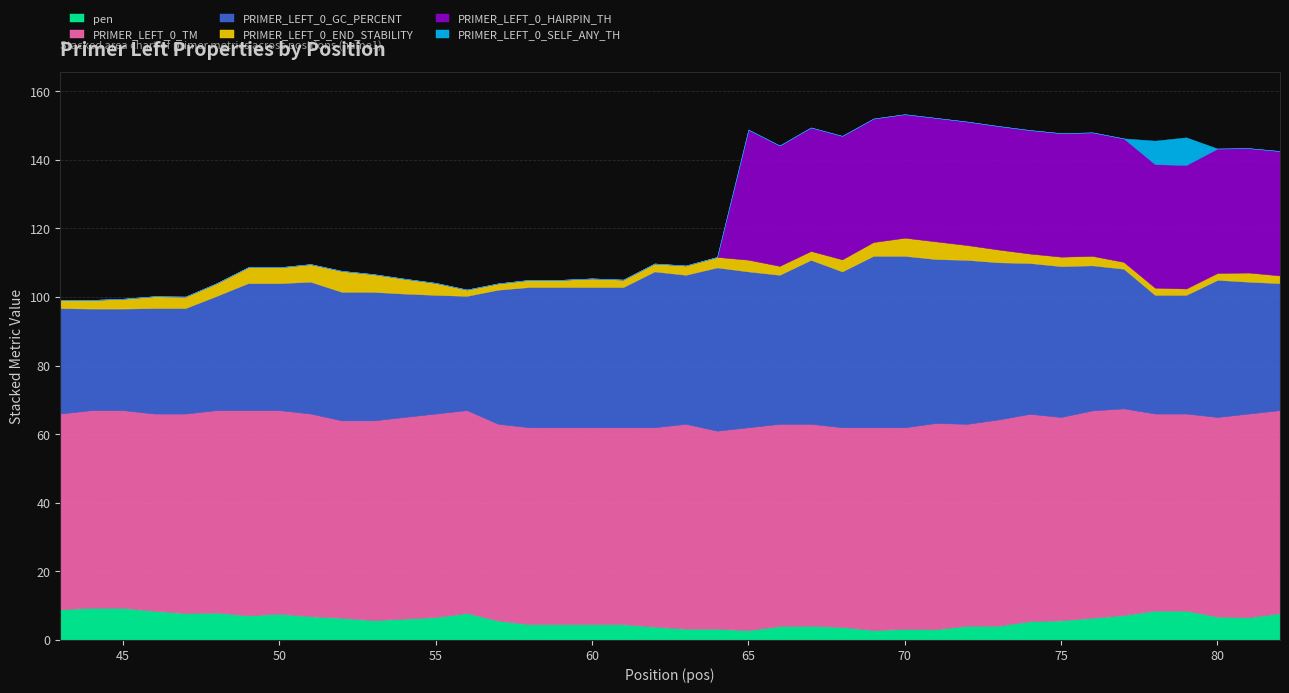

The PRIMER_LEFT_0_END_STABILITY series shows 0.7 at 60. True or false?

False